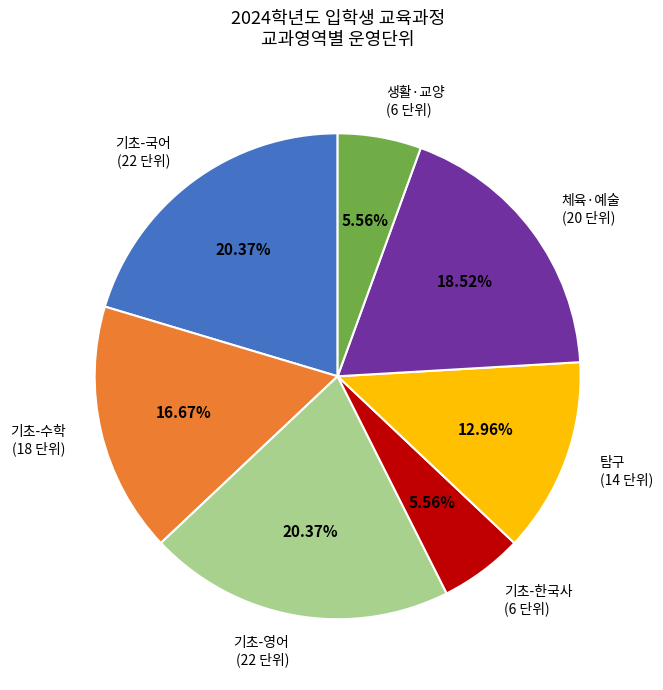

Is there a majority slice in this chart?

No